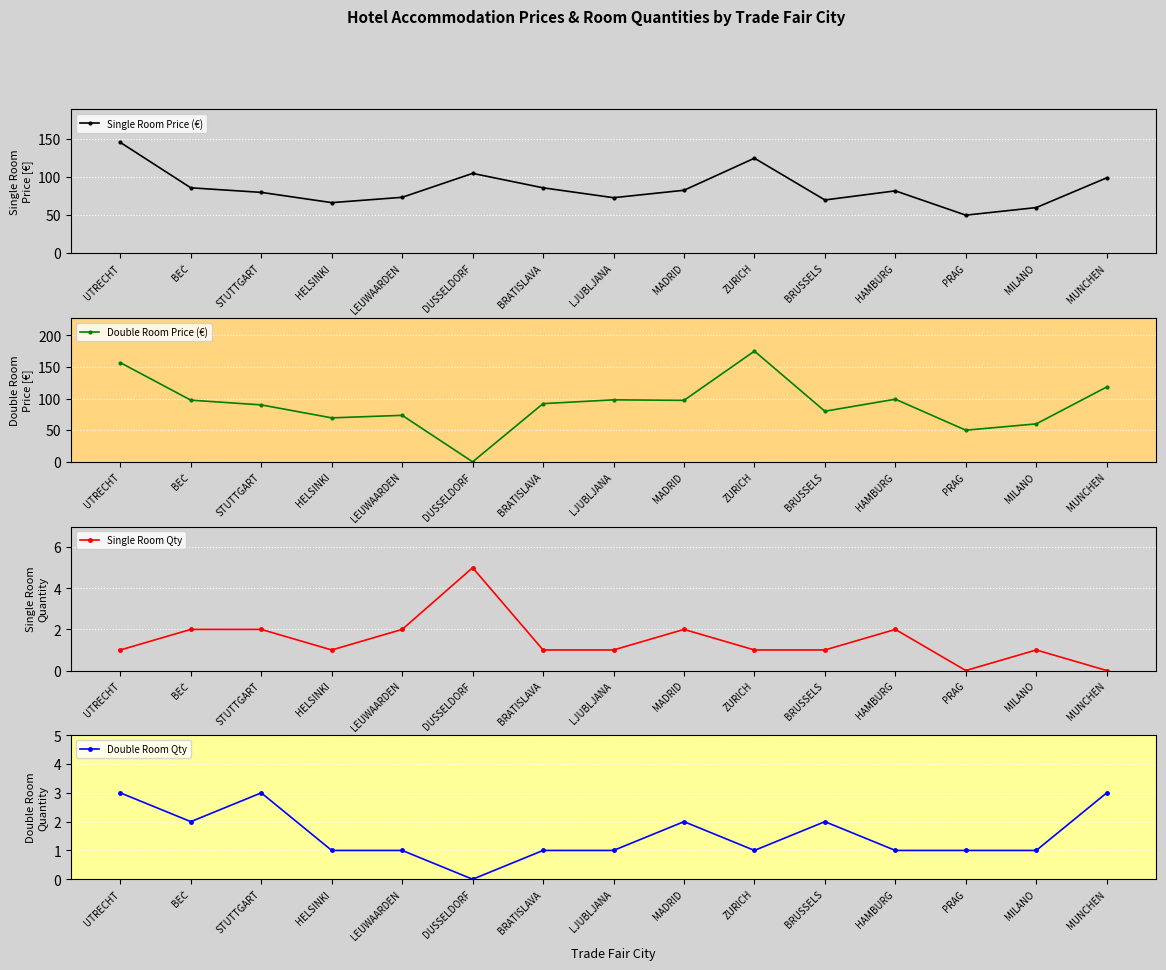

How many interior local valleys does the Single Room Price (€) series have?

4